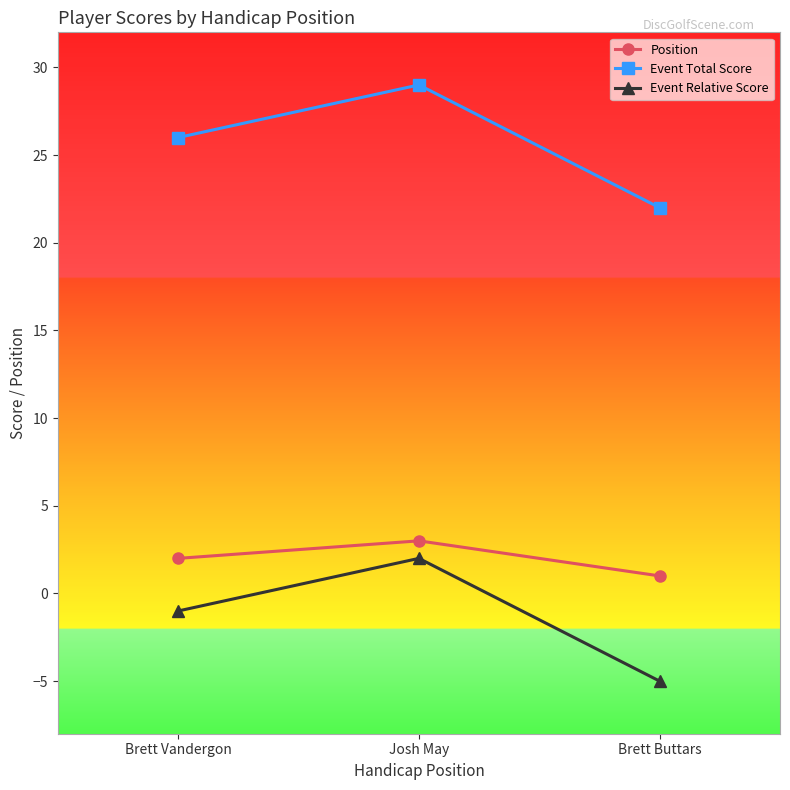

At Brett Buttars, list the series in order from smallest to largest.

Event Relative Score, Position, Event Total Score